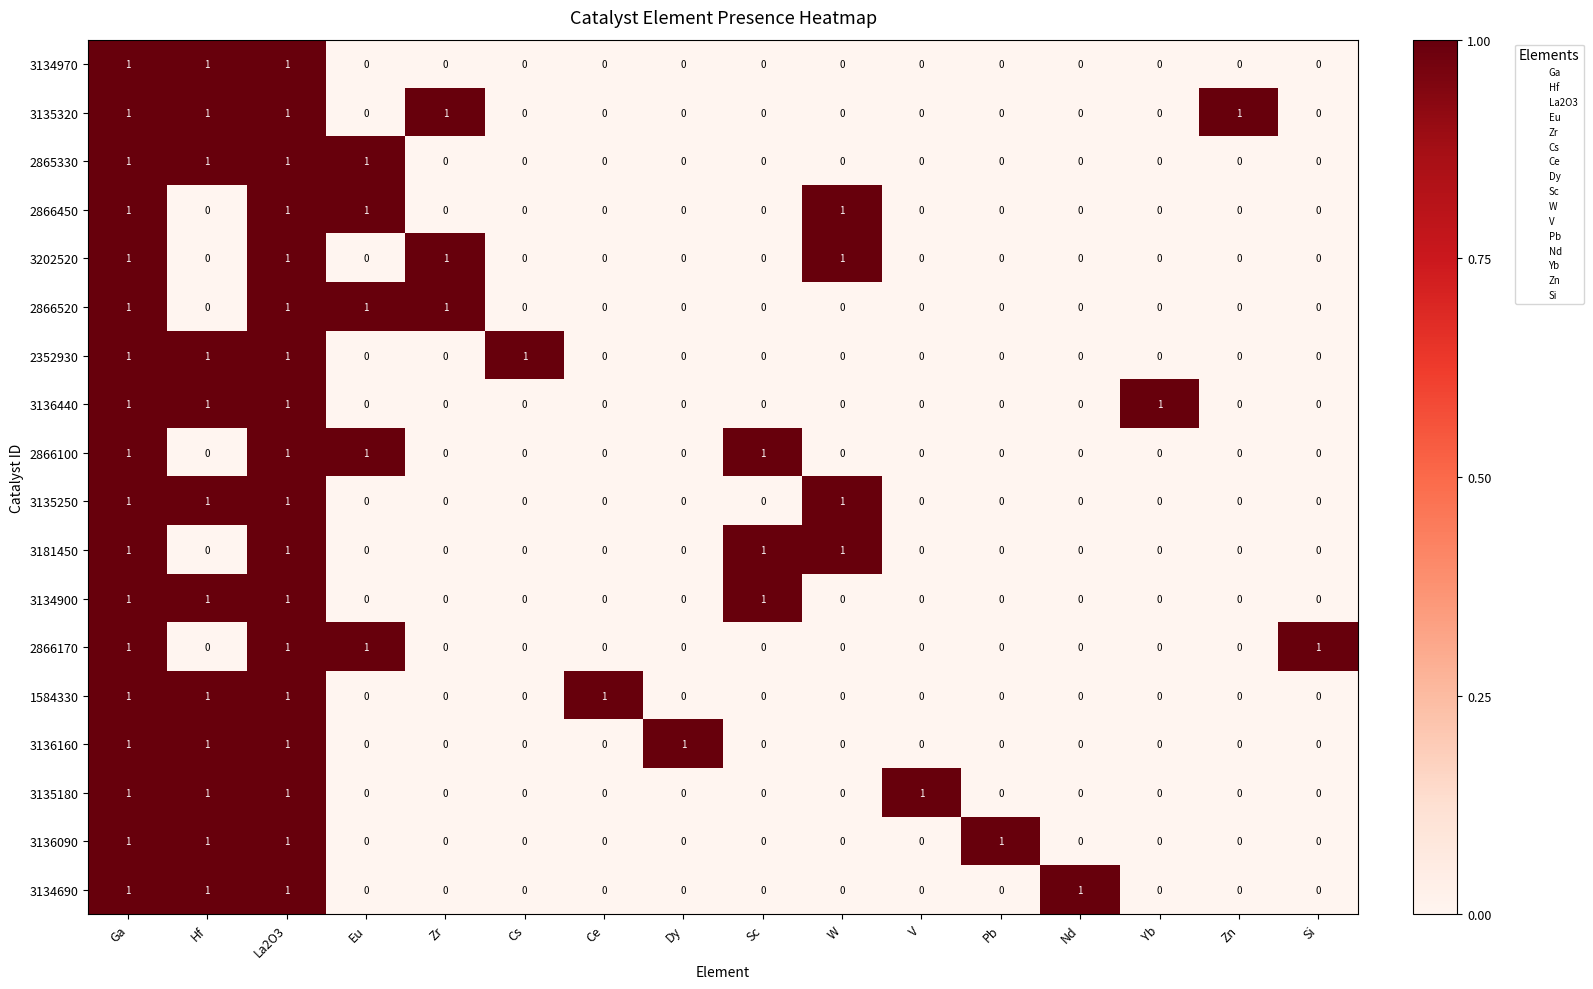

The 2866520 series shows 1 at Zr. True or false?

True